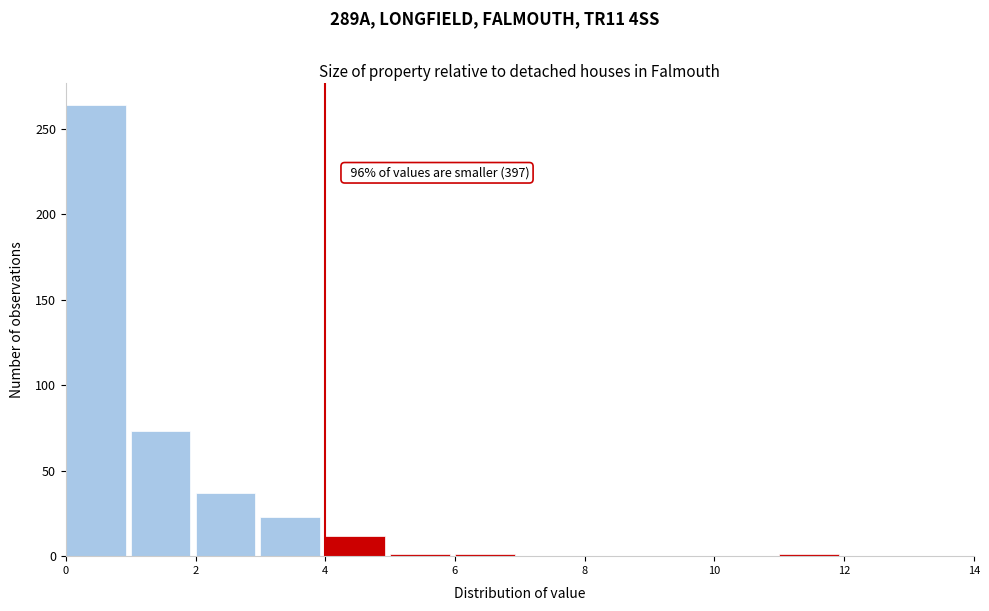

Which range on the x-axis has the tallest bar?

0 to 1